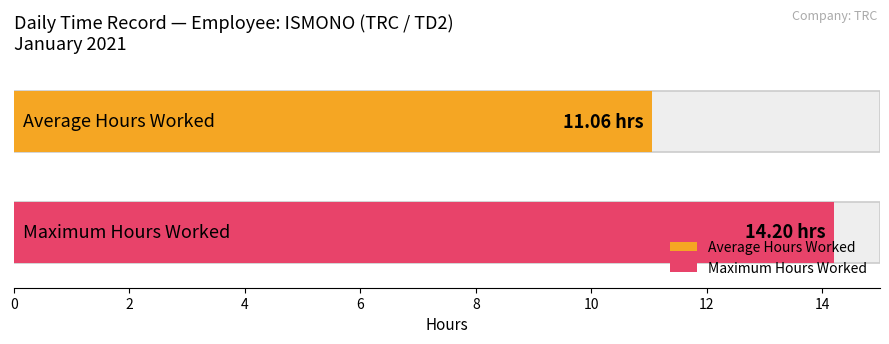

Which has a higher value, 7 or 3?

7